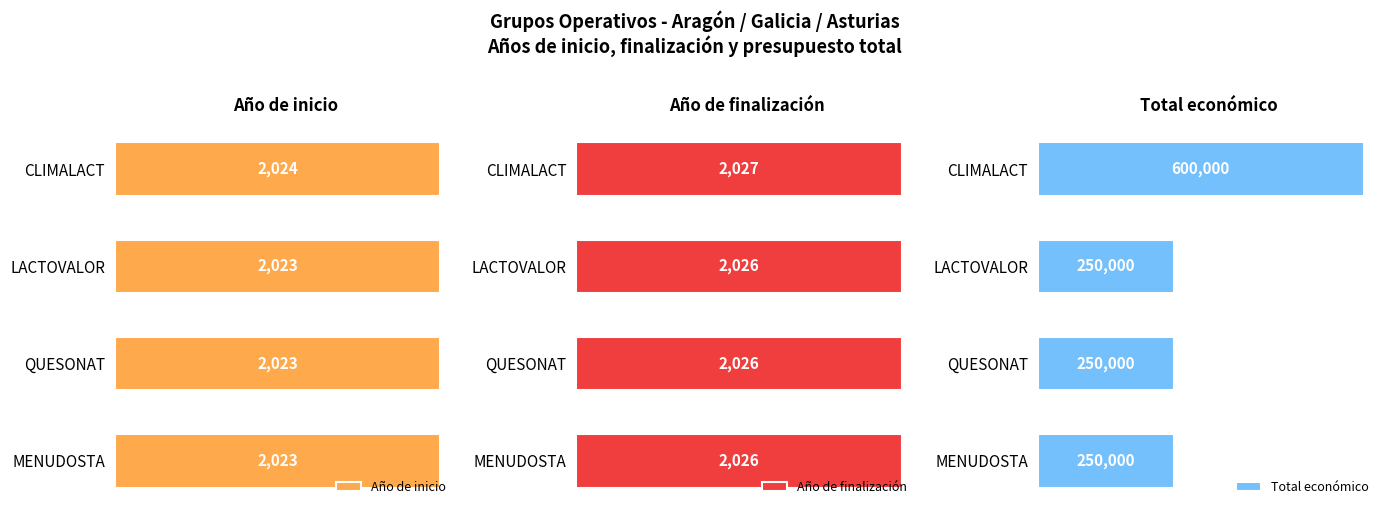

Count the Año de finalización values in the range 2026 to 2027.

4